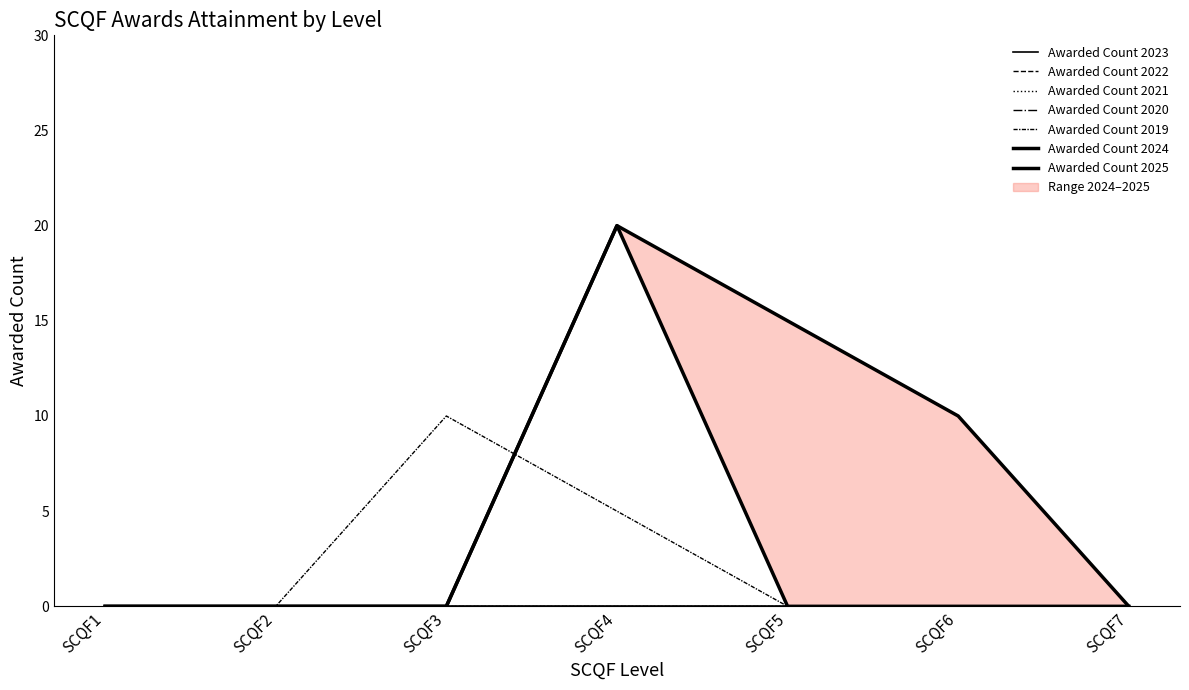

True or false: Awarded Count 2020 and Awarded Count 2025 cross at least once.

False